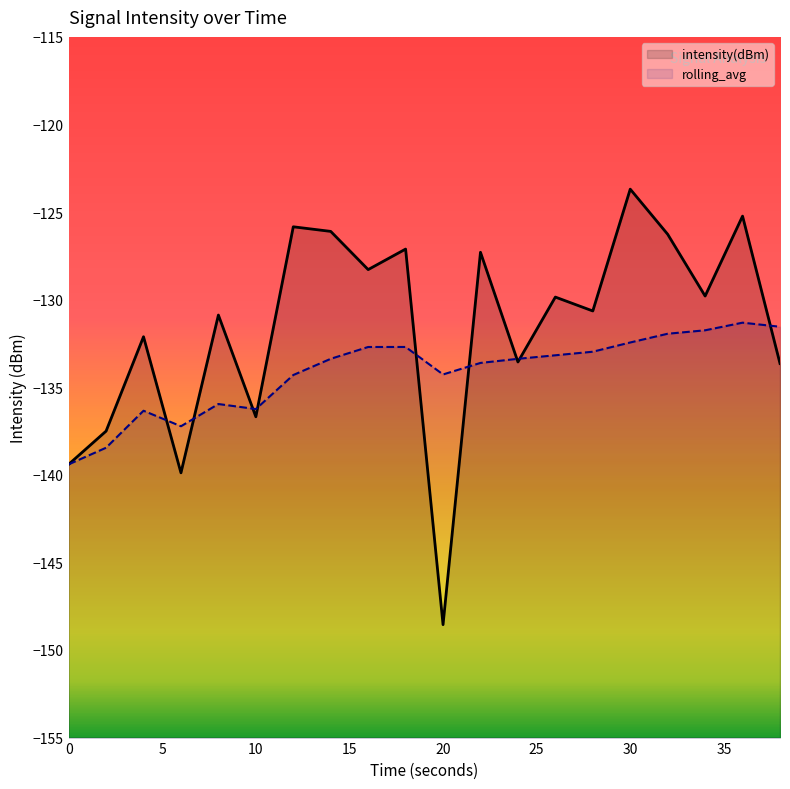

Rank the series by their average value, from highest to lowest.

intensity(dBm), rolling_avg